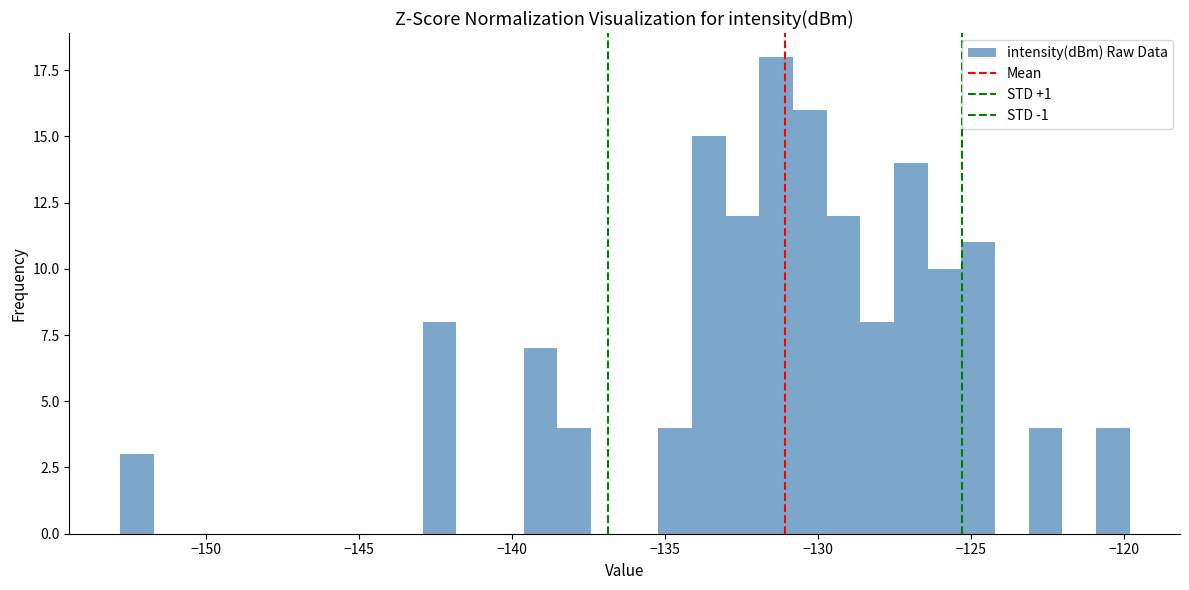

Around what value on the x-axis is the tallest bar? Give the approximate position of its centre, as read against the axis.

-131.5